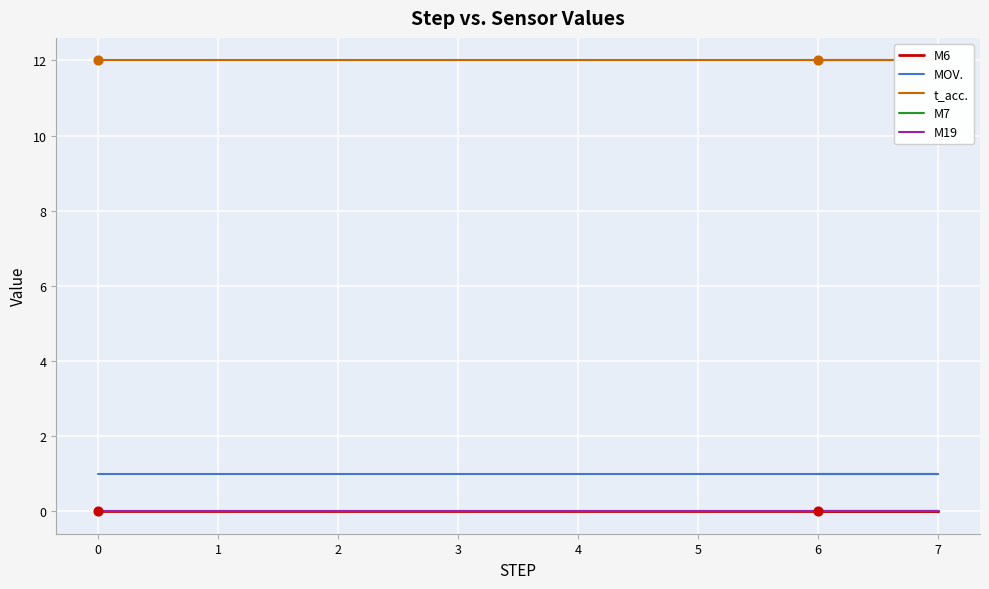

What are all the series names shown in the legend?

M6, MOV., t_acc., M7, M19